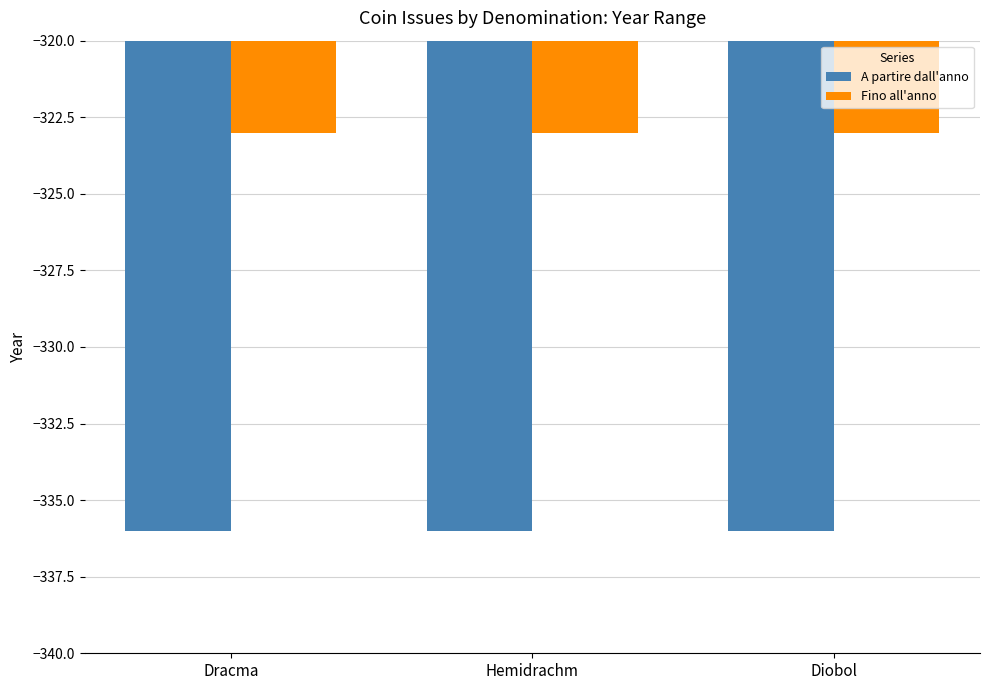

How many distinct data groups are displayed?

2